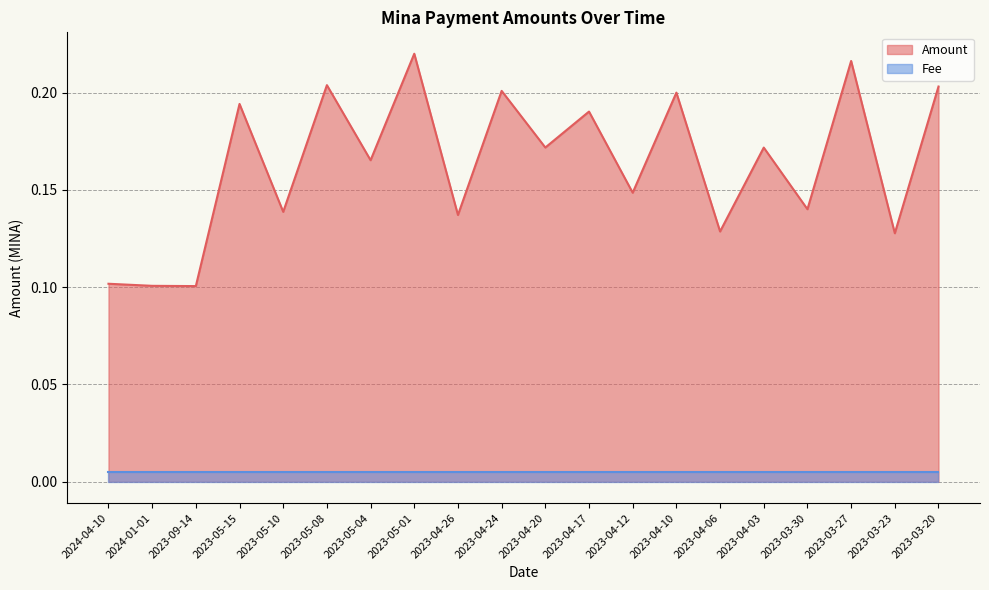

Read the value at 2024-04-10.

0.1